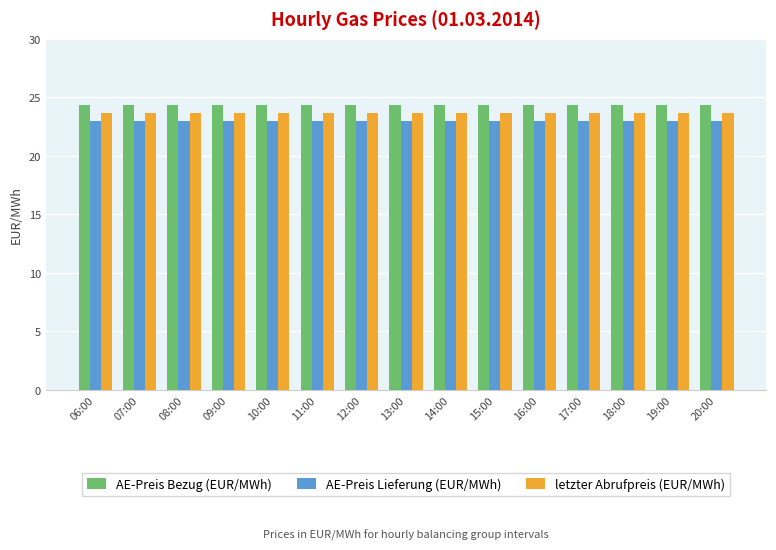

Read the AE-Preis Lieferung (EUR/MWh) value at 15:00.

22.9